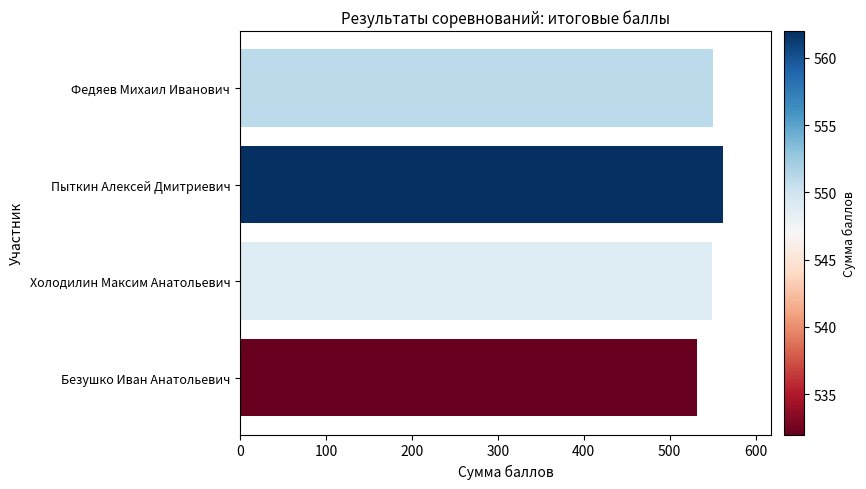

Is it true that the value at Безушко Иван Анатольевич is 344?

False